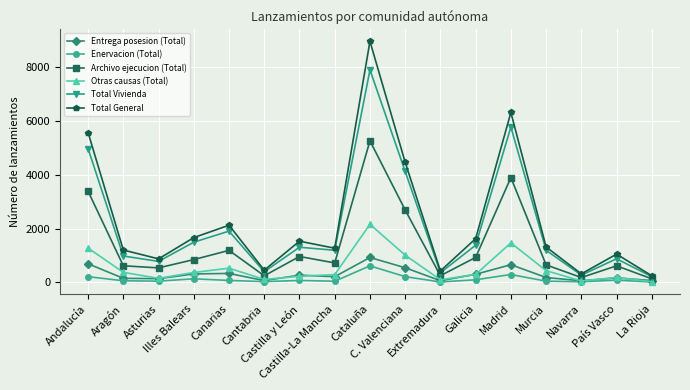

True or false: Total General and Otras causas (Total) cross at least once.

False